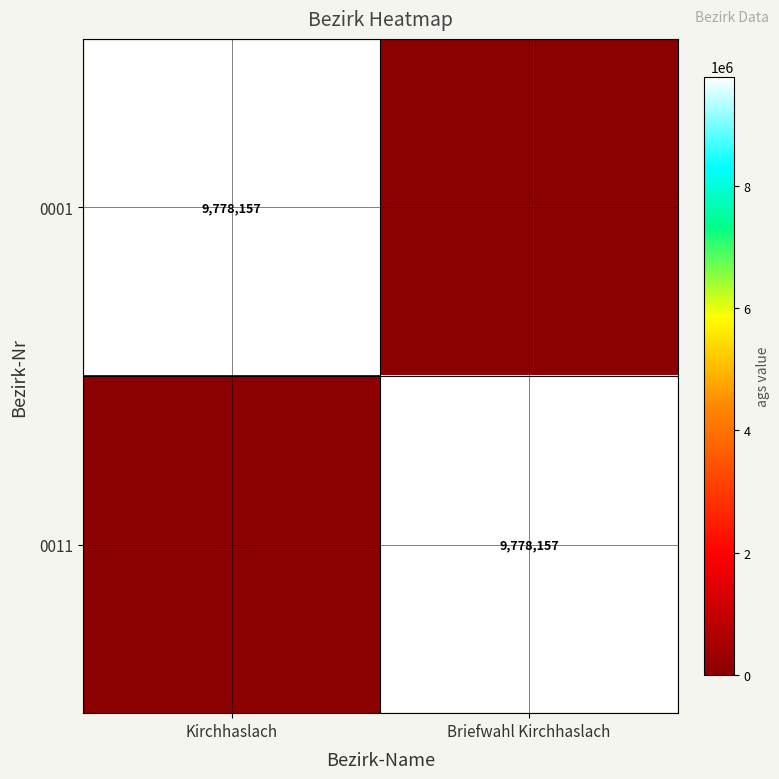

Is it true that 0011 equals 4147186 at Briefwahl Kirchhaslach?

False